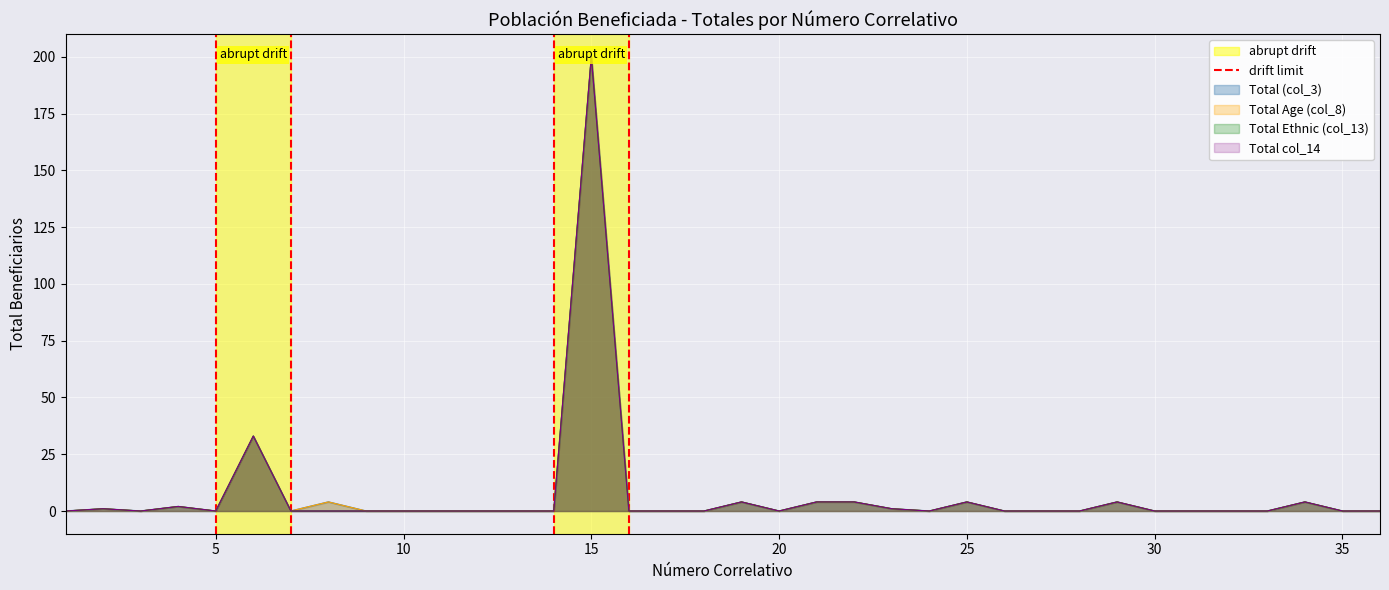

What is the value of the 2nd point from the left?

1